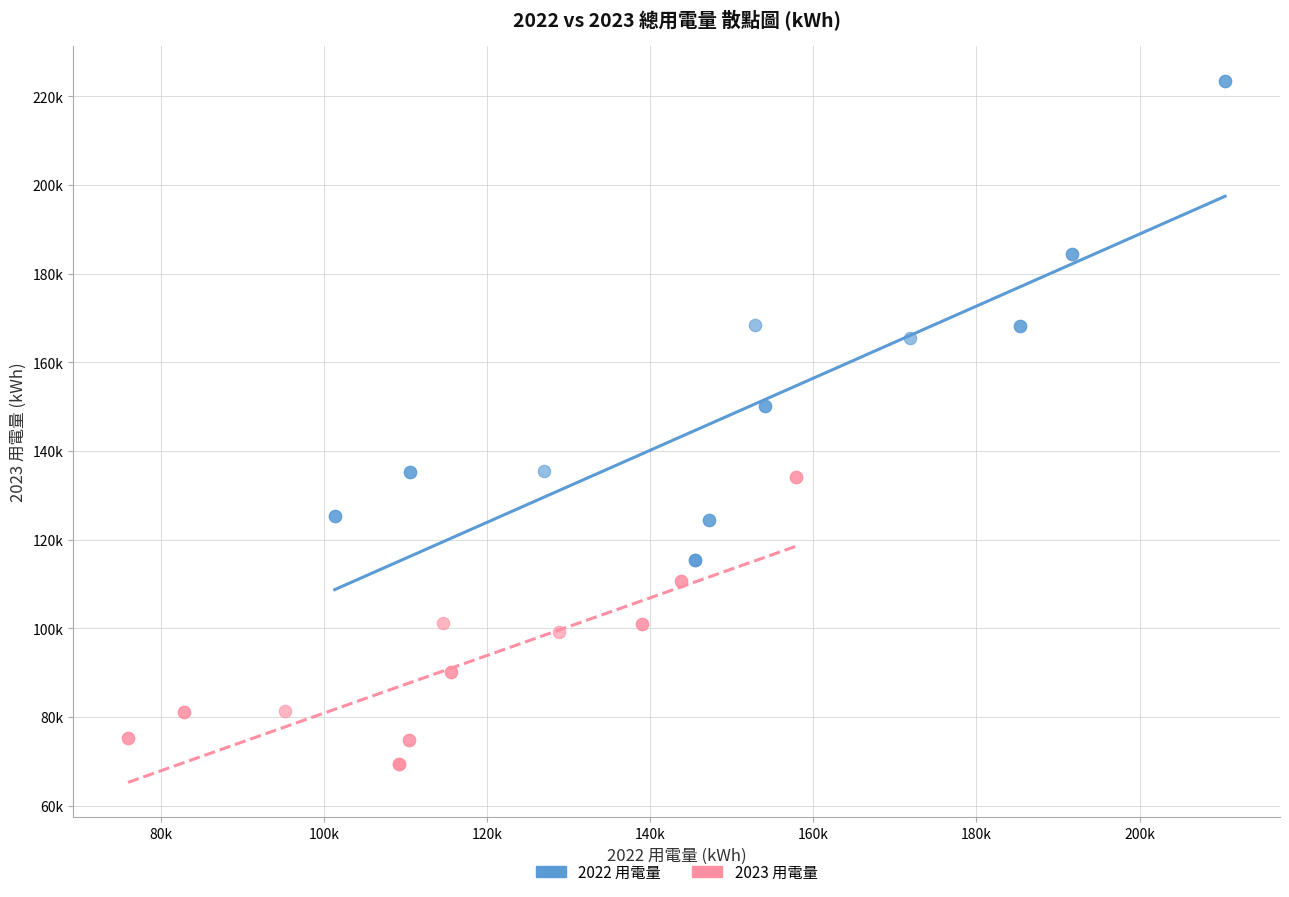

What are all the series names shown in the legend?

2022 用電量, 2023 用電量